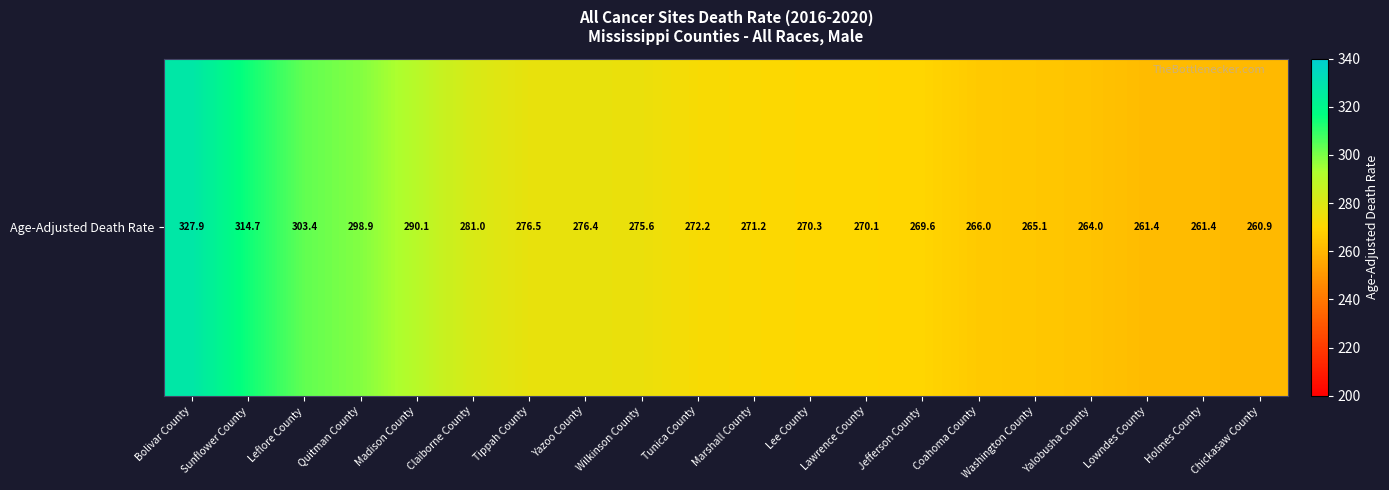

What value does the data have at Coahoma County?

266.0